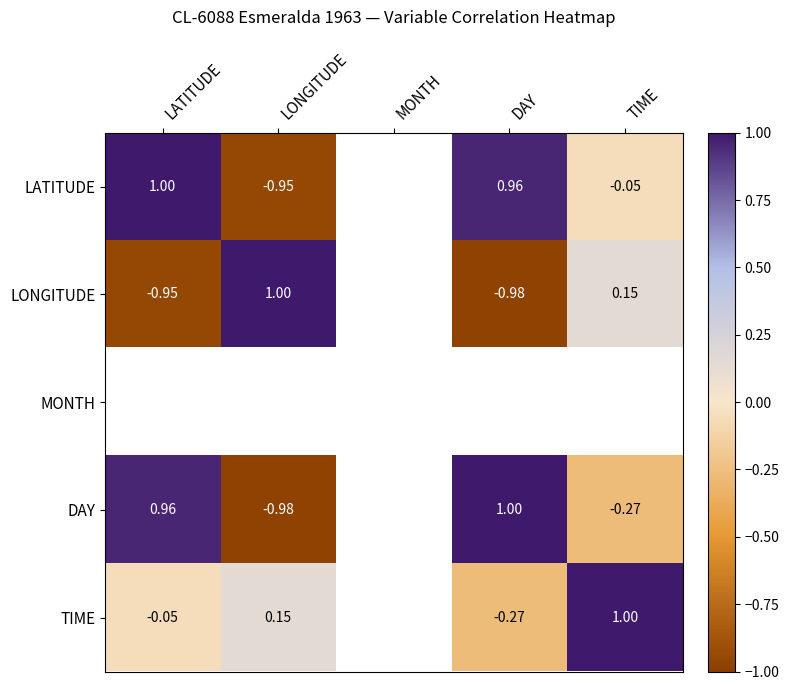

At how many categories does at least one series exceed 0?

4